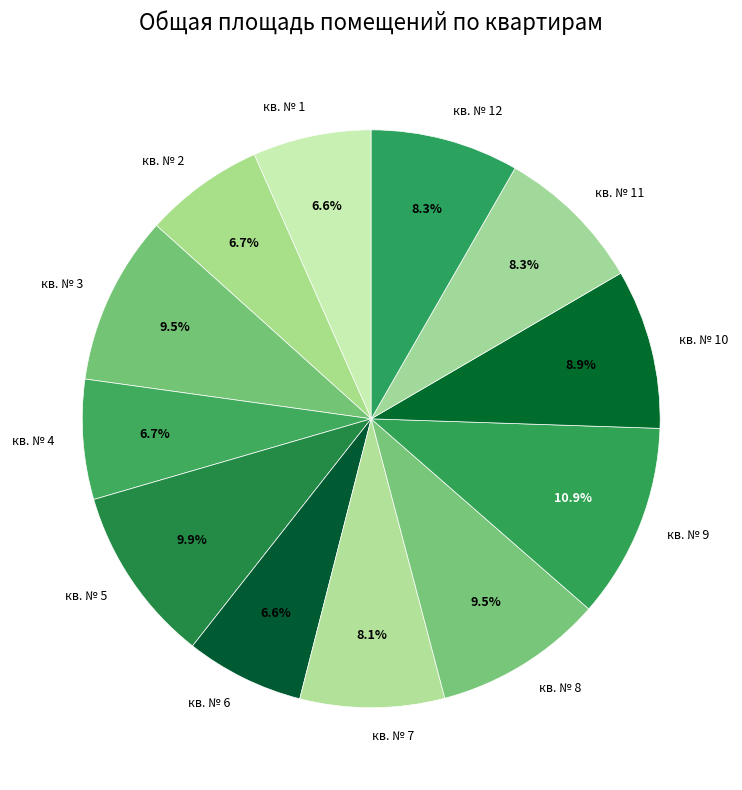

To the nearest percent, what portion does кв. № 1 represent?

7%